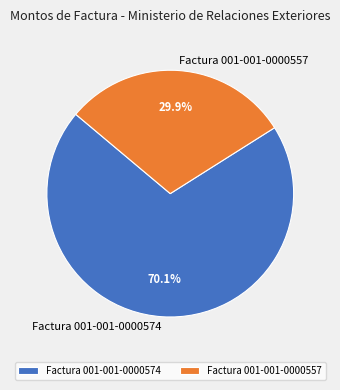

Which slice is the largest?

Factura 001-001-0000574